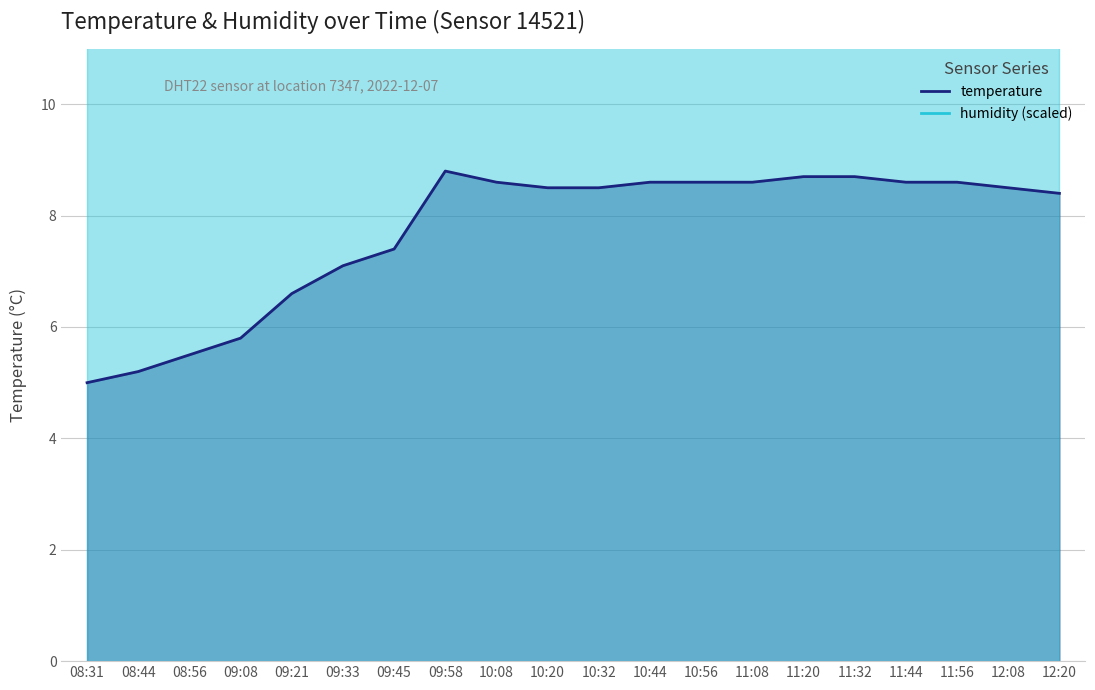

Reading left to right, what are all the values shown in this chart?

temperature: 5.0	5.2	5.5	5.8	6.6	7.1	7.4	8.8	8.6	8.5	8.5	8.6	8.6	8.6	8.7	8.7	8.6	8.6	8.5	8.4
humidity (scaled): 12.0	12.0	12.0	12.0	12.0	12.0	12.0	12.0	12.0	12.0	12.0	12.0	12.0	12.0	12.0	12.0	12.0	12.0	12.0	12.0